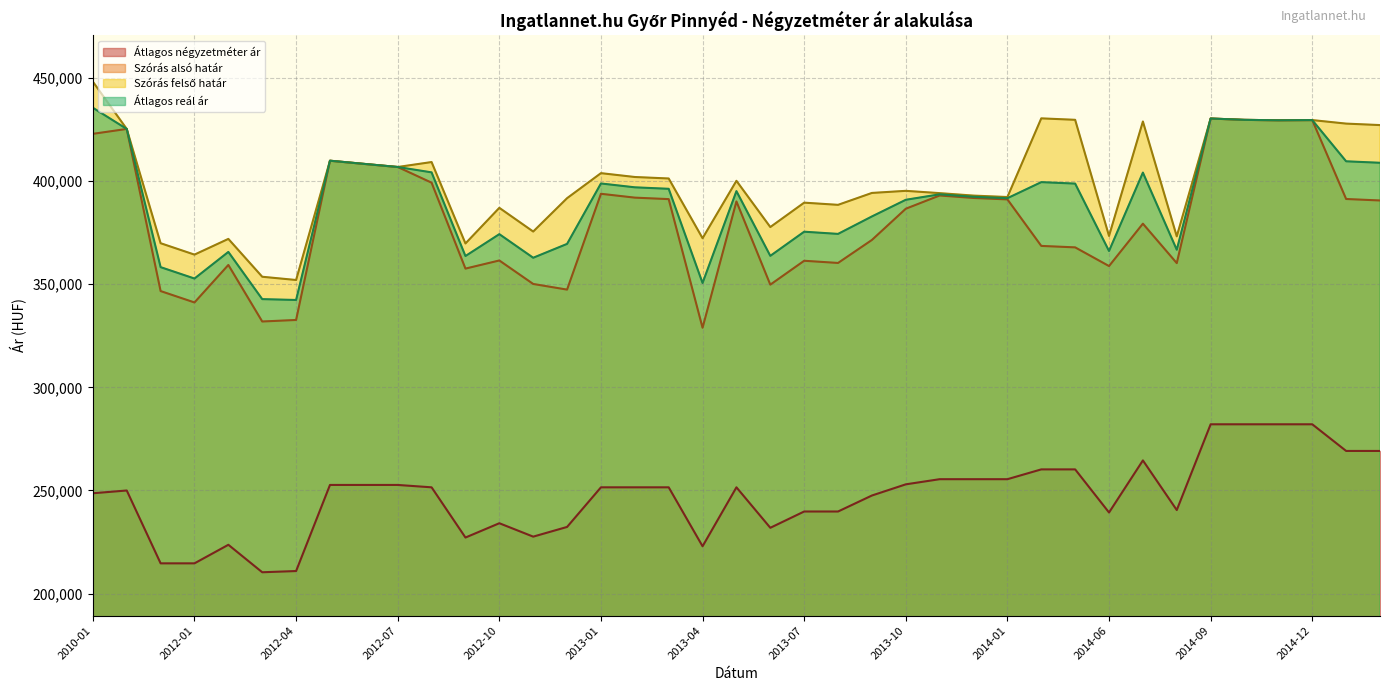

Is it true that Átlagos négyzetméter ár equals 369342 at 2014-04?

False